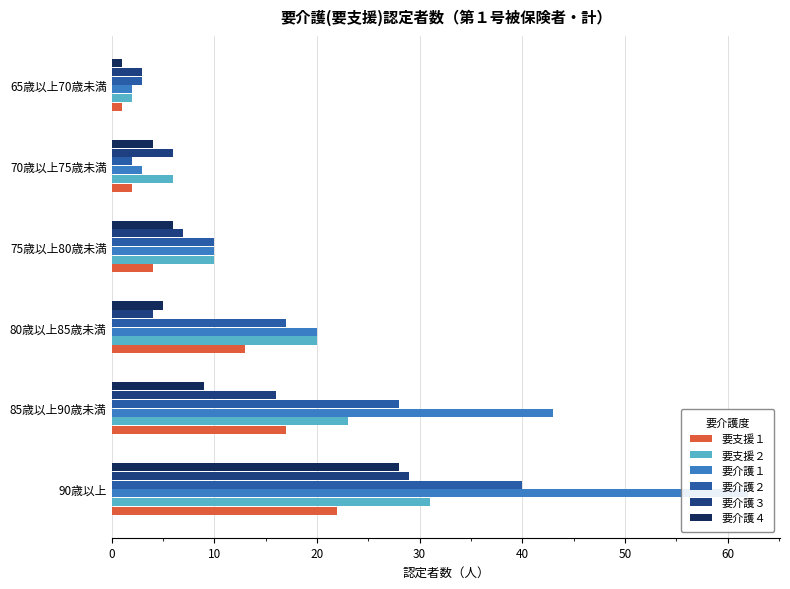

What is the value of the 要支援１ bar at the 3rd from the left?

13